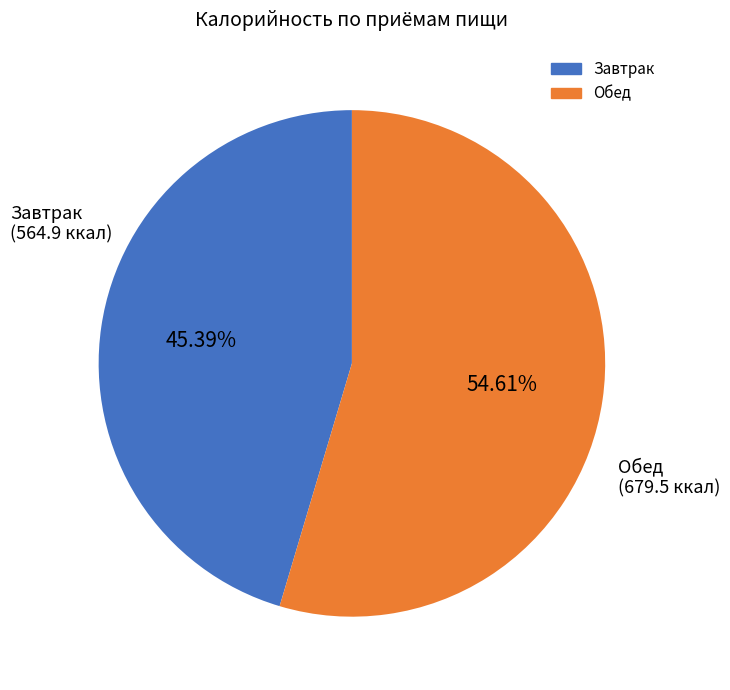

Is there any slice that represents more than half of the pie?

Yes